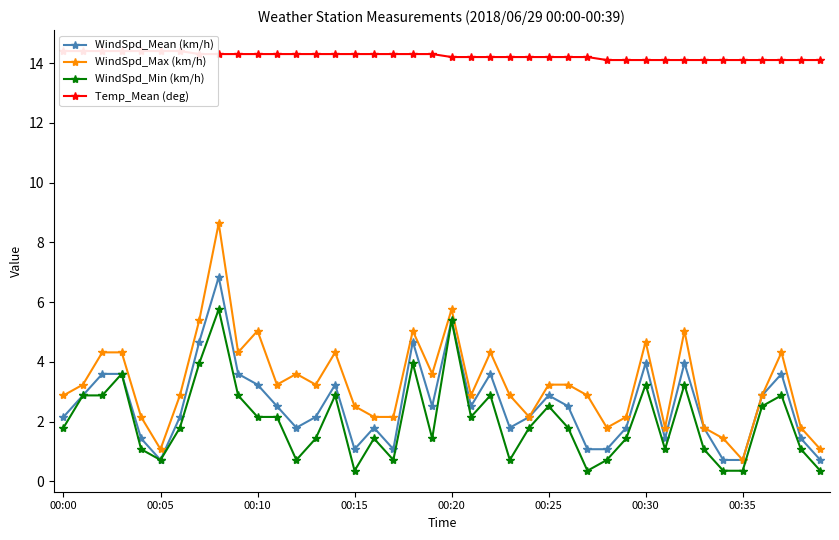

Which series changed the most between 21 and 27?

WindSpd_Min (km/h)